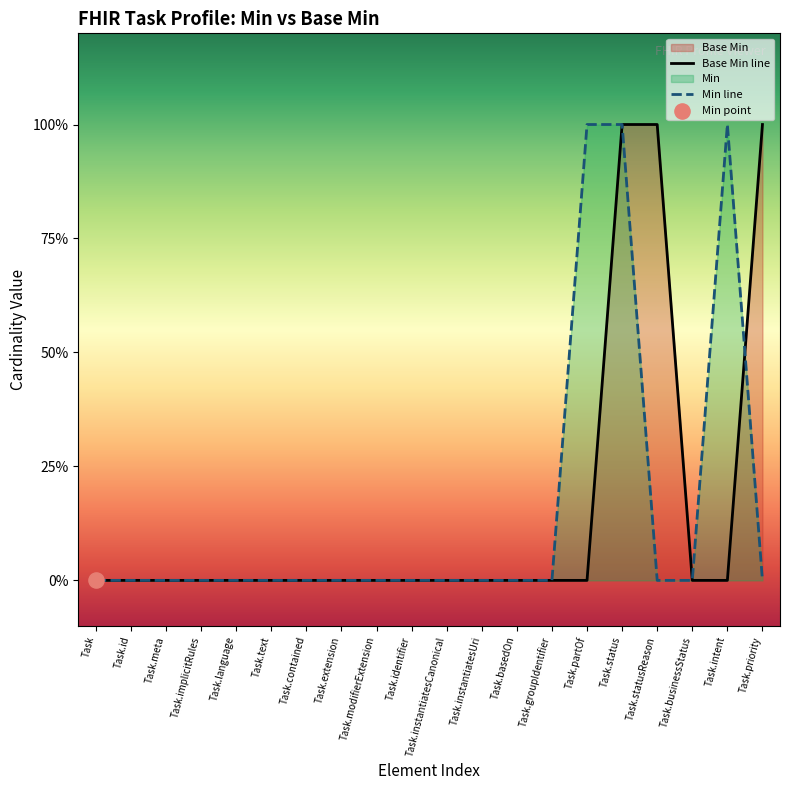

Between Task.implicitRules and Task.instantiatesUri, which is larger?

Task.implicitRules